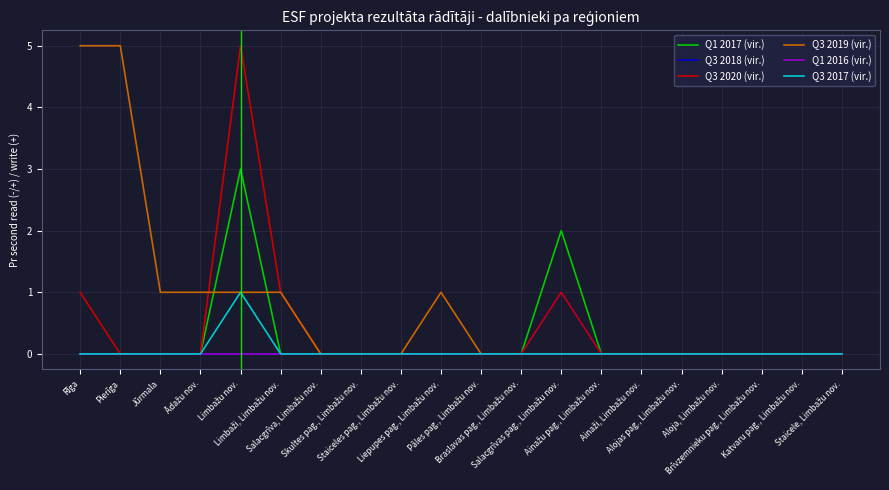

What is the highest value of the Q1 2017 (vir.) series?

3